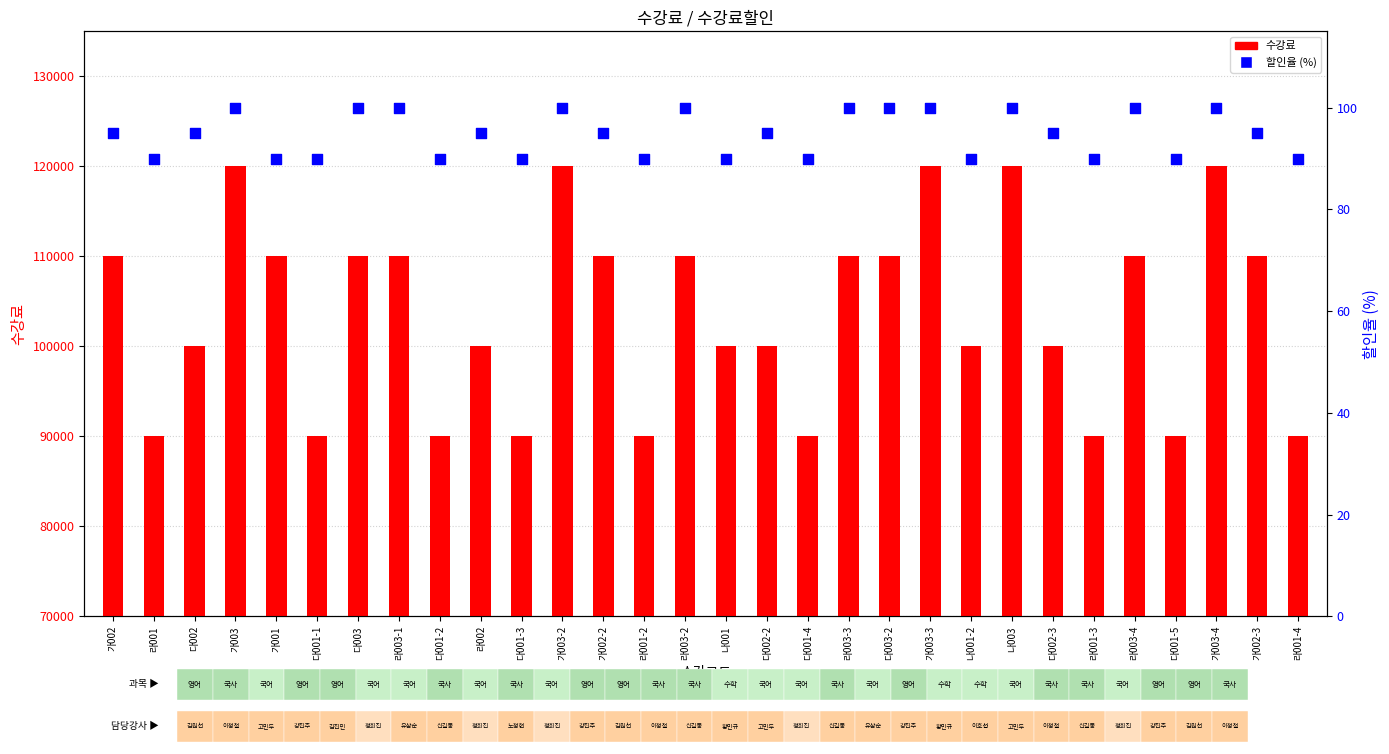

What are all the series names shown in the legend?

수강료, 할인율 (%)